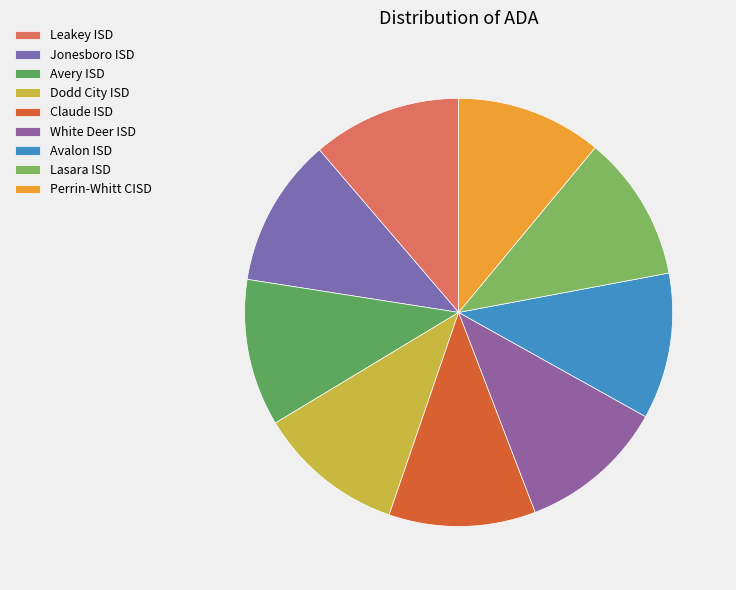

To the nearest percent, what percentage of the pie is Lasara ISD?

11%